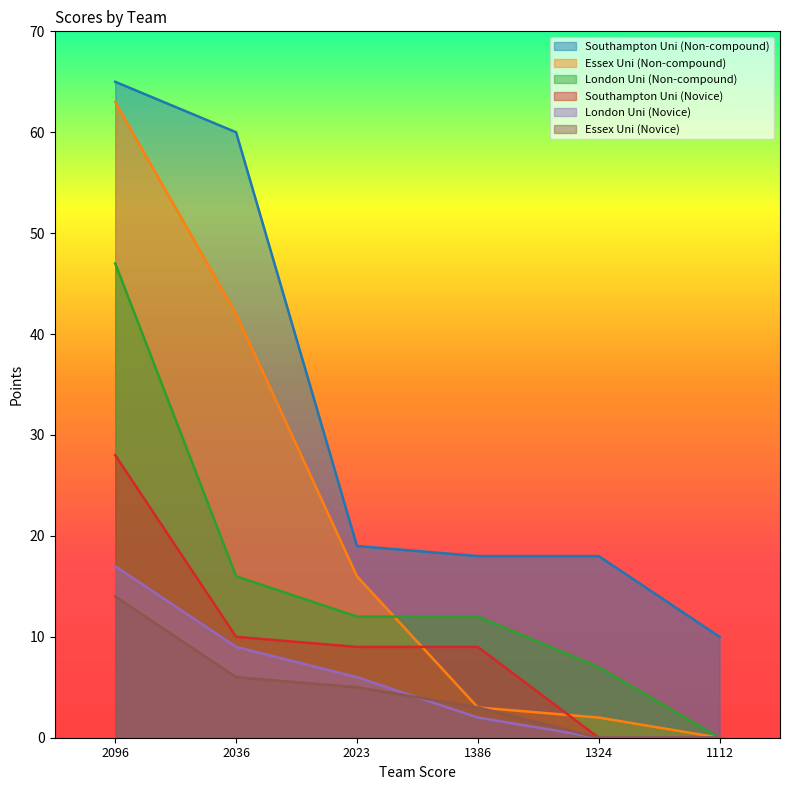

How many lines are shown in the chart?

6